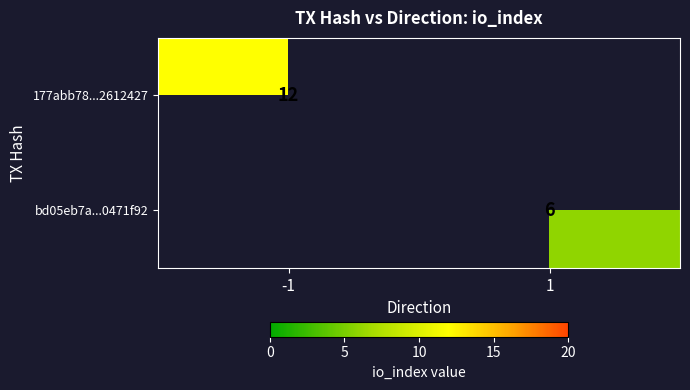

True or false: 177abb78...2612427 has a value of 20.0 at -1.

False